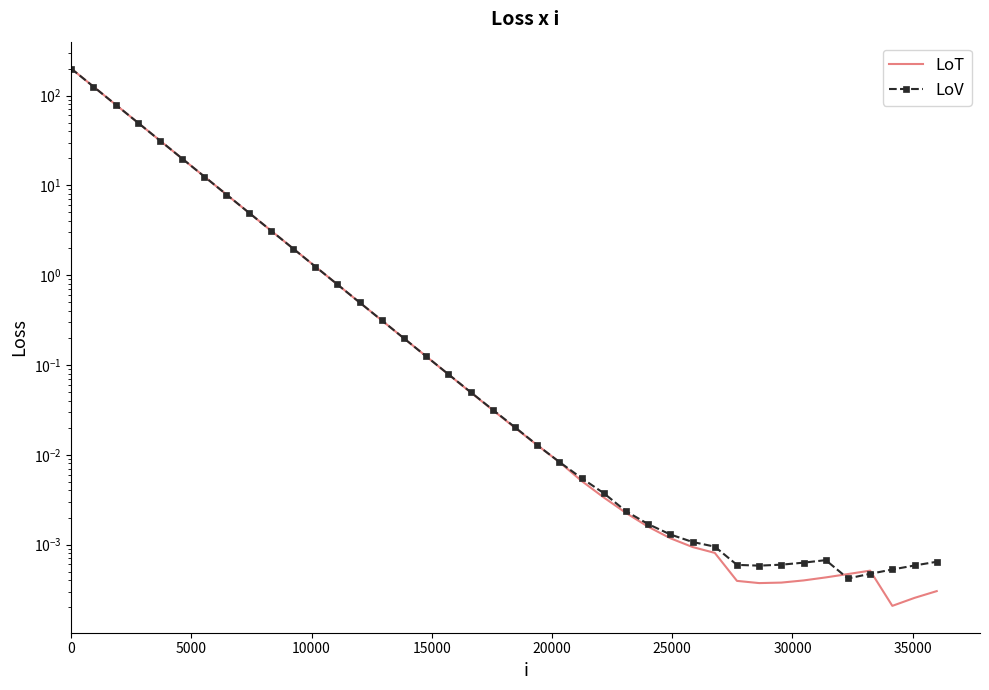

Is this an area chart (filled region under the line)?

No